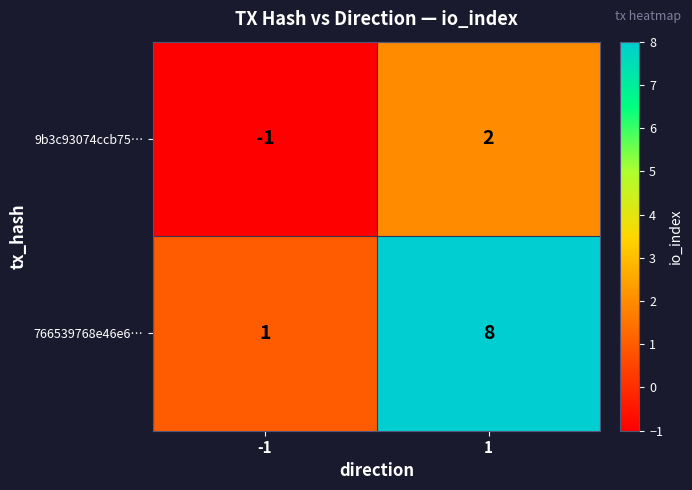

Reading left to right, transcribe all the data shown in this chart.

9b3c93074ccb75…: -1=-1	1=2
766539768e46e6…: -1=1	1=8